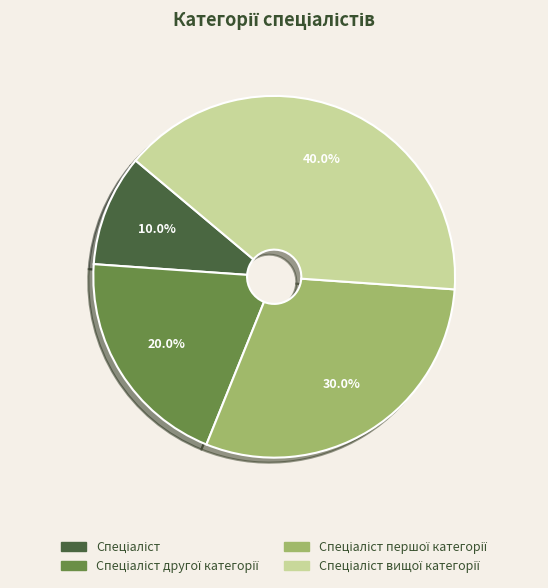

Is there any slice that represents more than half of the pie?

No